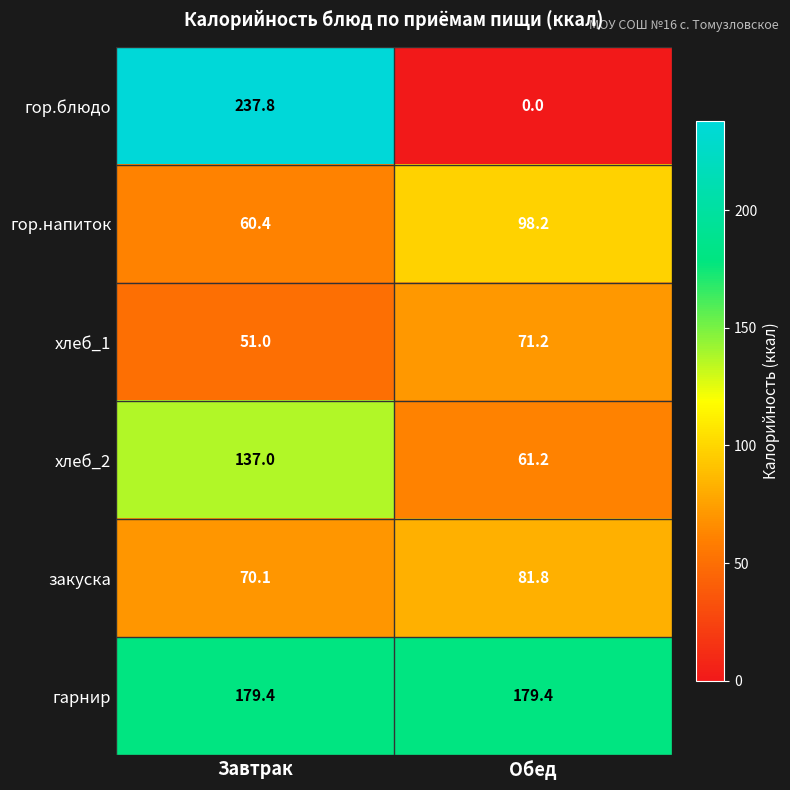

Where does the гор.блюдо series first go above 237?

Завтрак